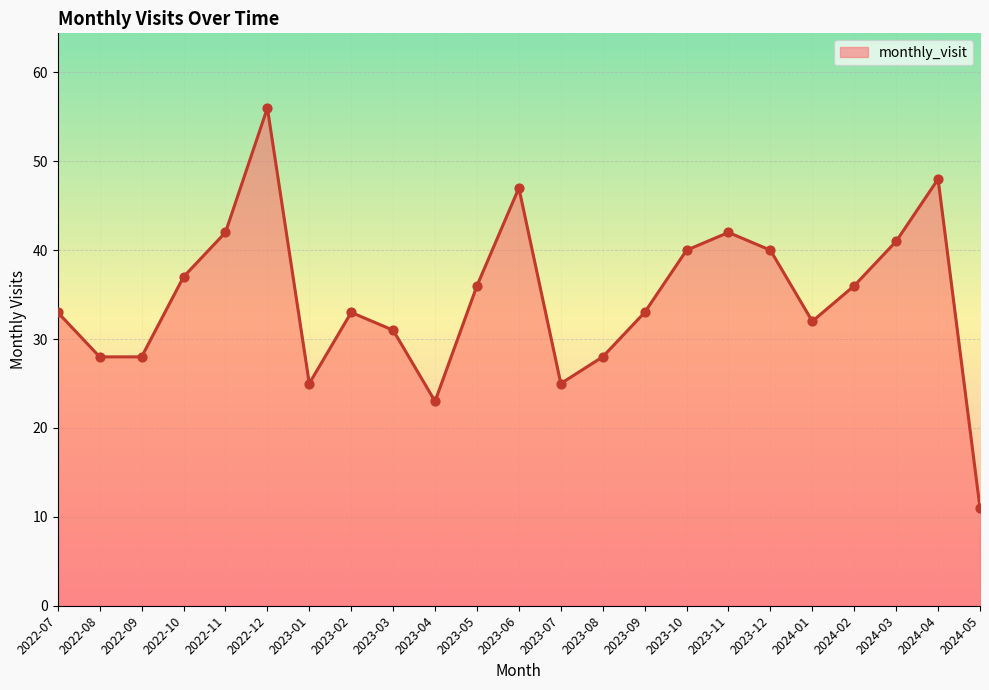

What is the change in value from 2023-03 to 2023-06?

+16